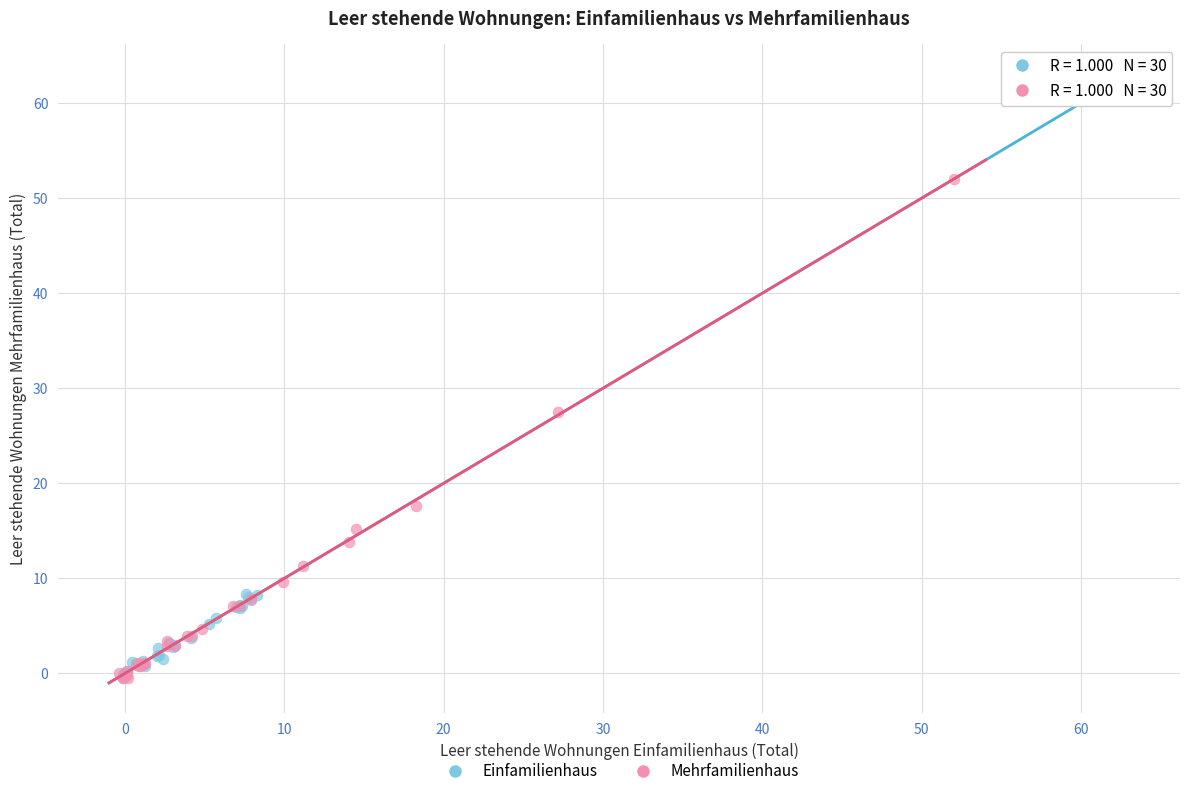

Which series reaches the maximum Y coordinate?

Einfamilienhaus